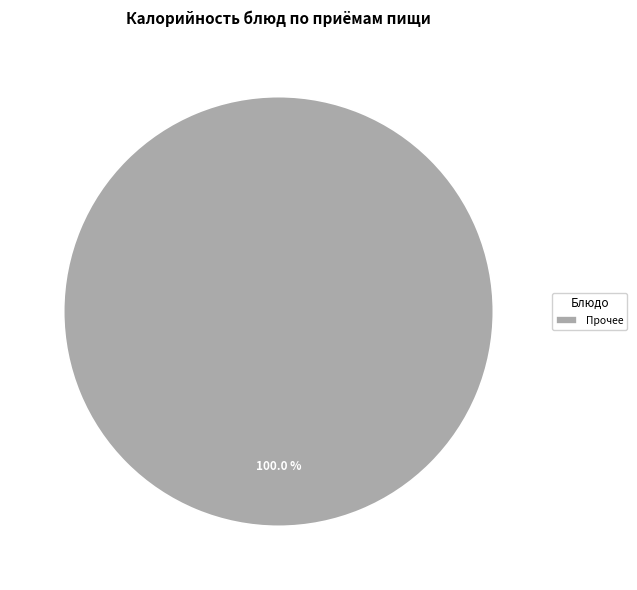

Count the number of slices in the pie.

1